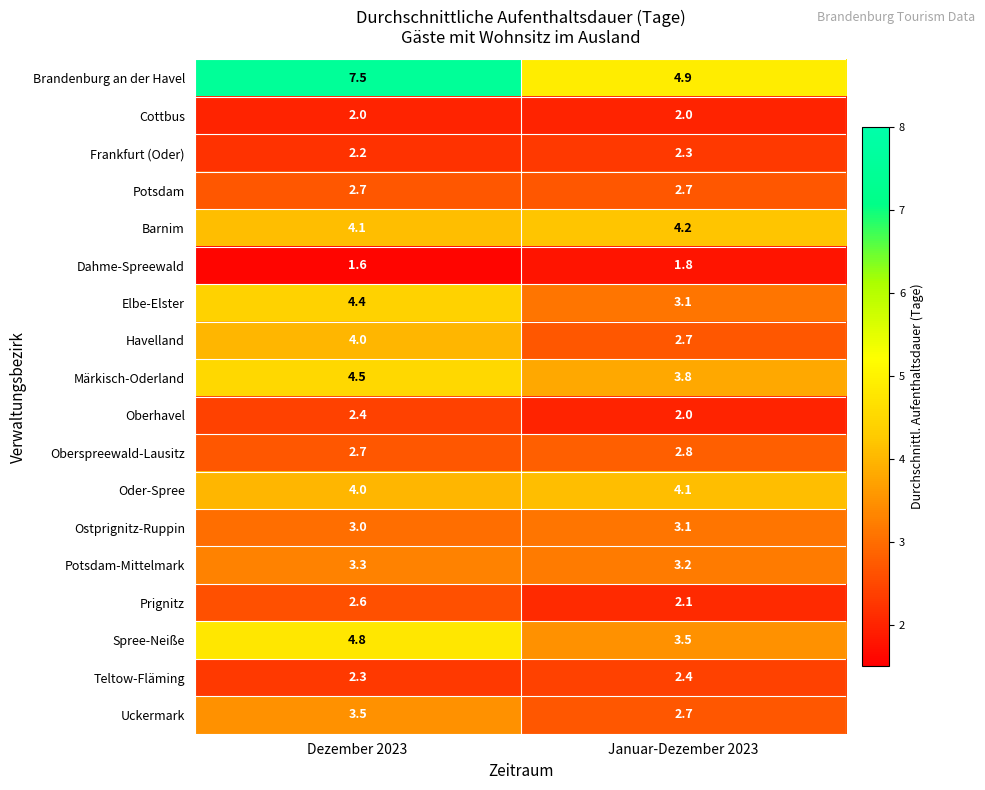

What is the spread (max minus min) of values at Januar-Dezember 2023?

3.1